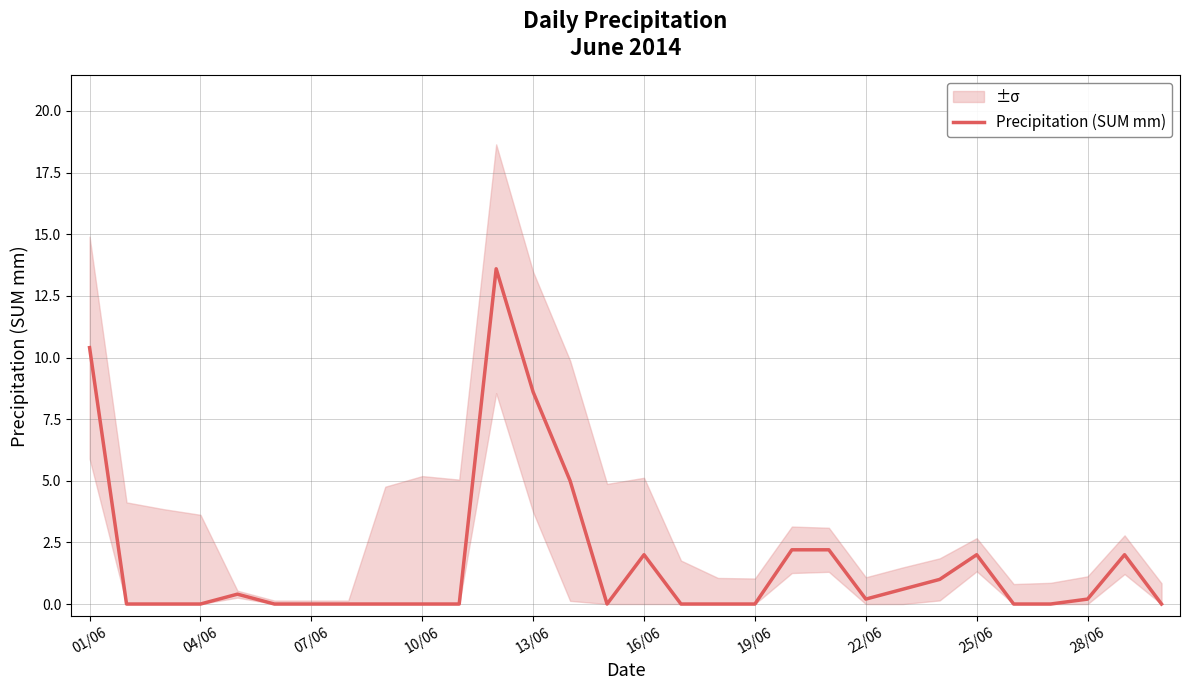

The value at 22 is 0.8. True or false?

False